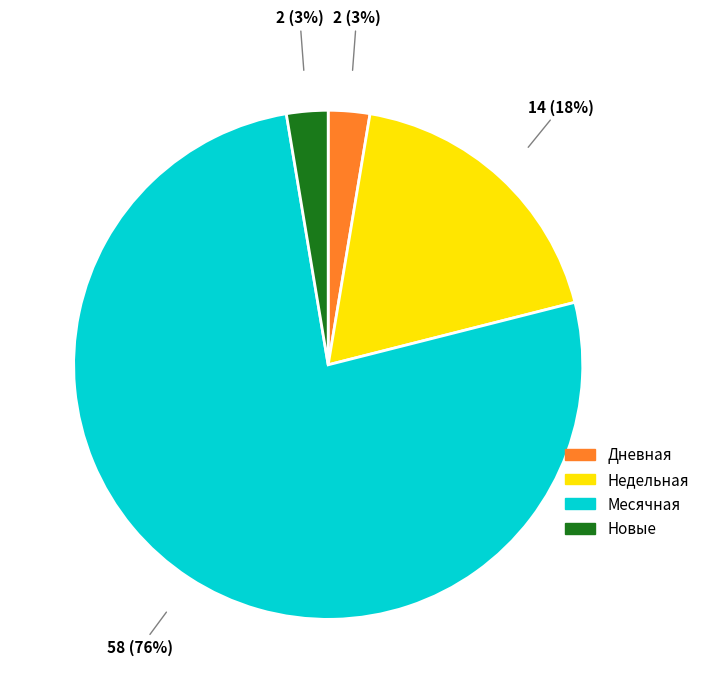

Is there a majority slice in this chart?

Yes